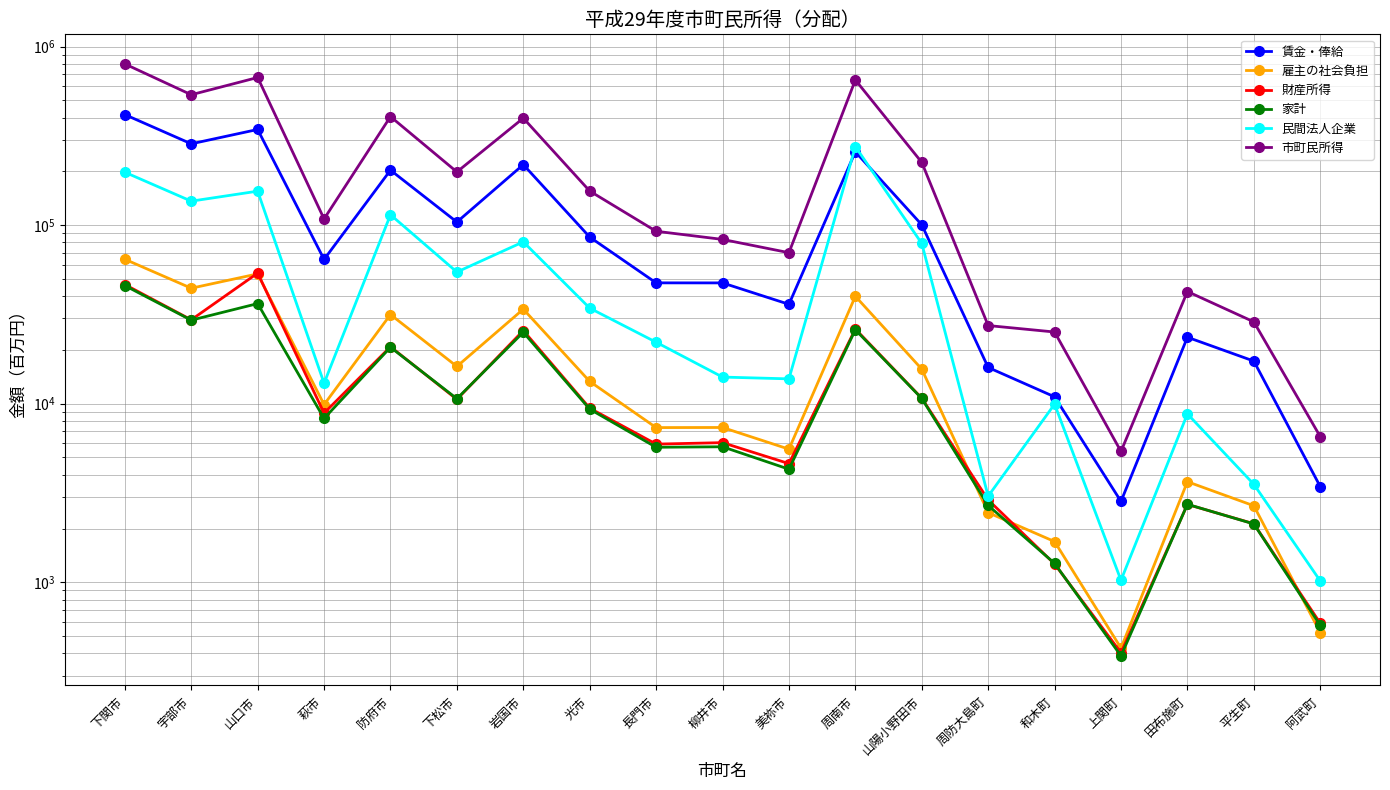

At how many categories does at least one series exceed 107528?

10